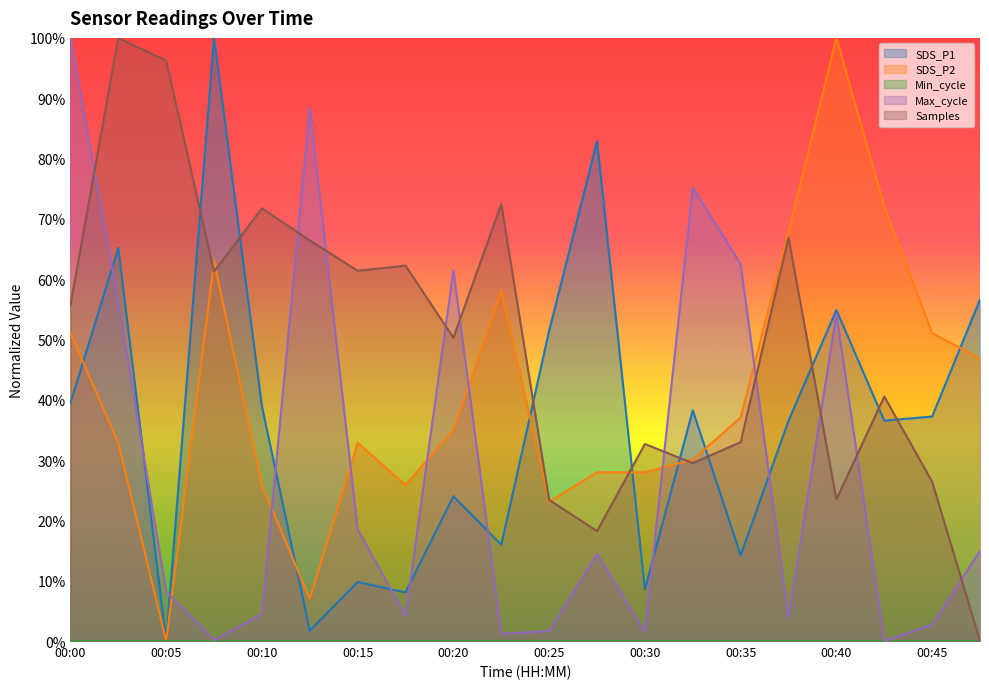

At how many categories does at least one series exceed 39?

19